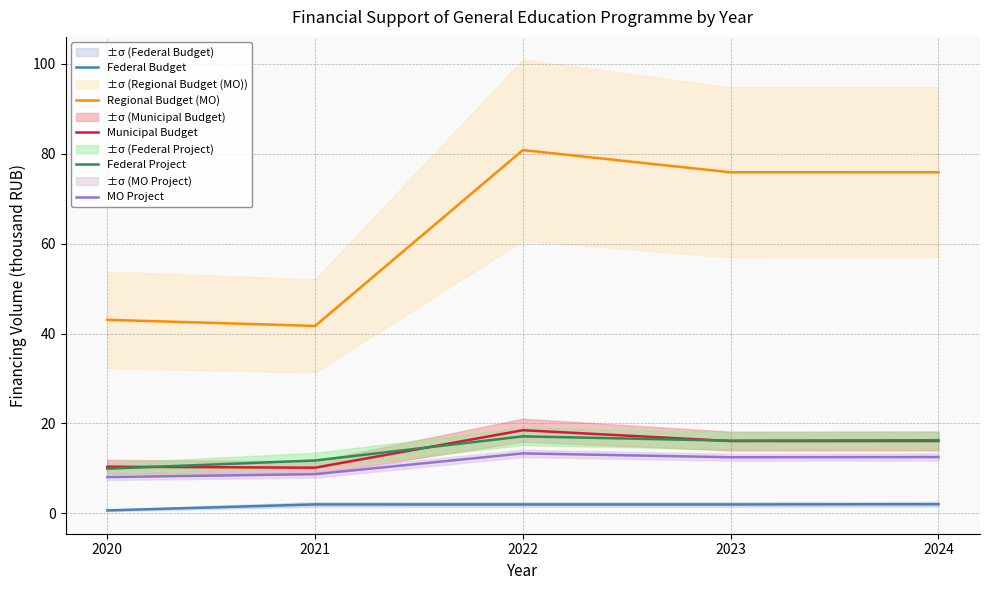

True or false: MO Project has a value of 4.6 at 2020.

False